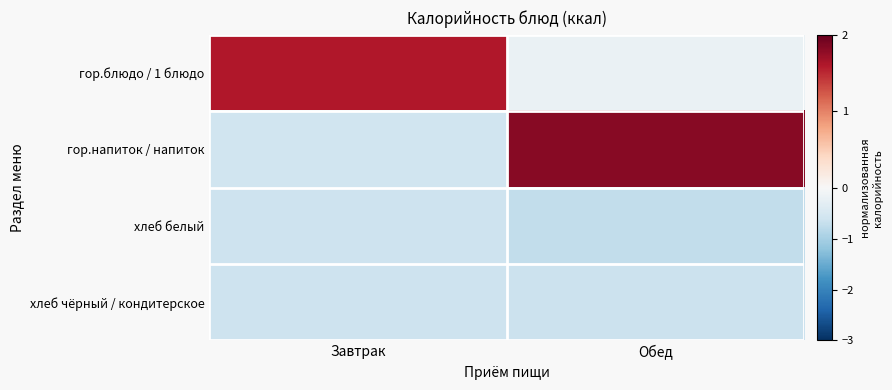

Which category has the lowest value across all series?

Обед